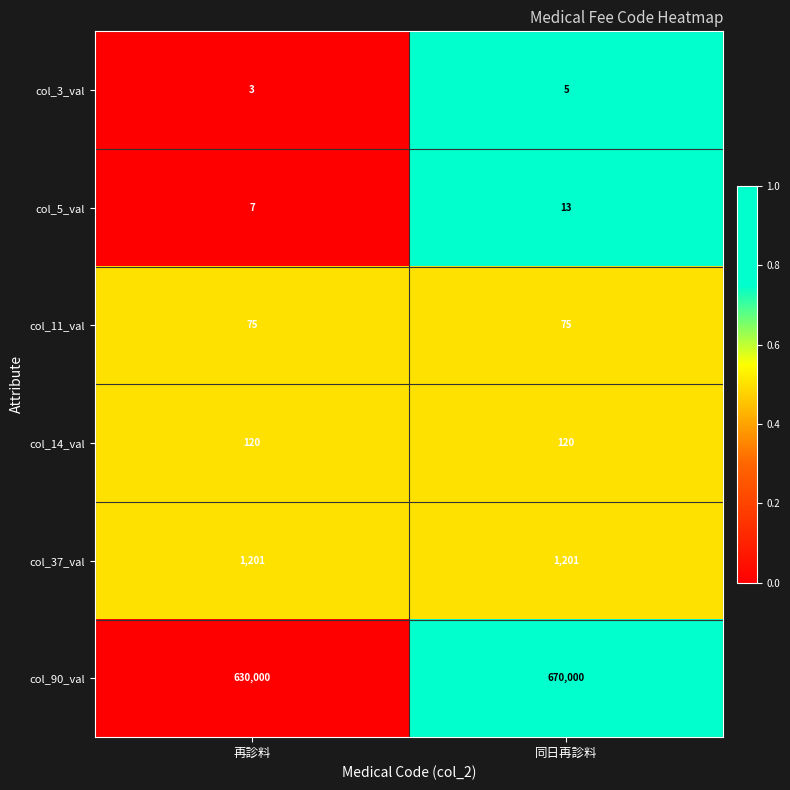

Which category has the lowest value across all series?

再診料